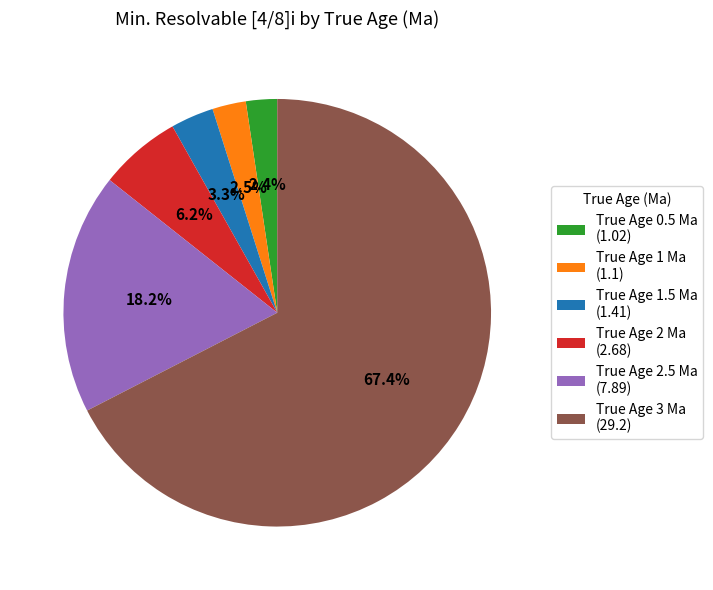

Which has a higher value, True Age 1 Ma (1.1) or True Age 3 Ma (29.2)?

True Age 3 Ma (29.2)